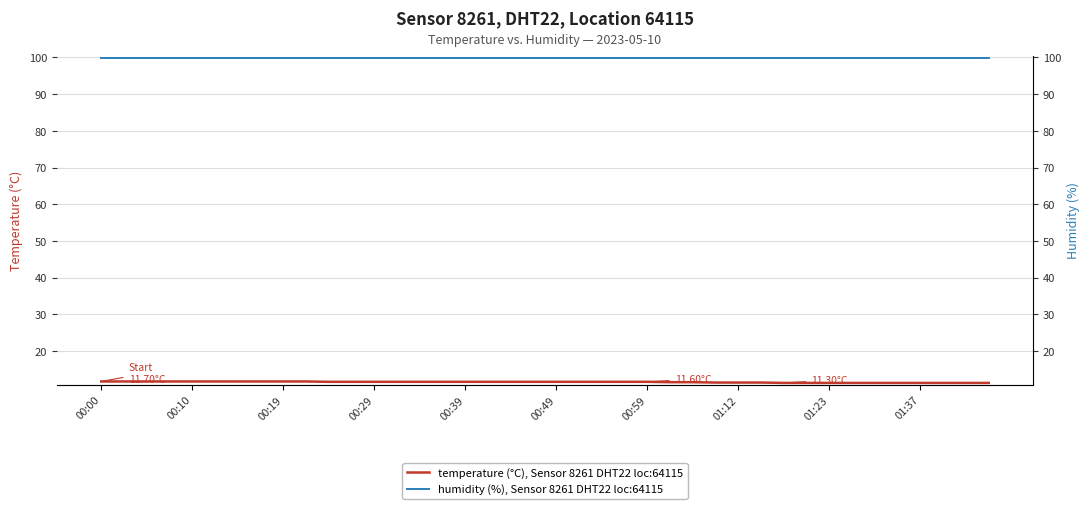

List the series in order of their overall mean, highest first.

humidity (%), Sensor 8261 DHT22 loc:64115, temperature (°C), Sensor 8261 DHT22 loc:64115